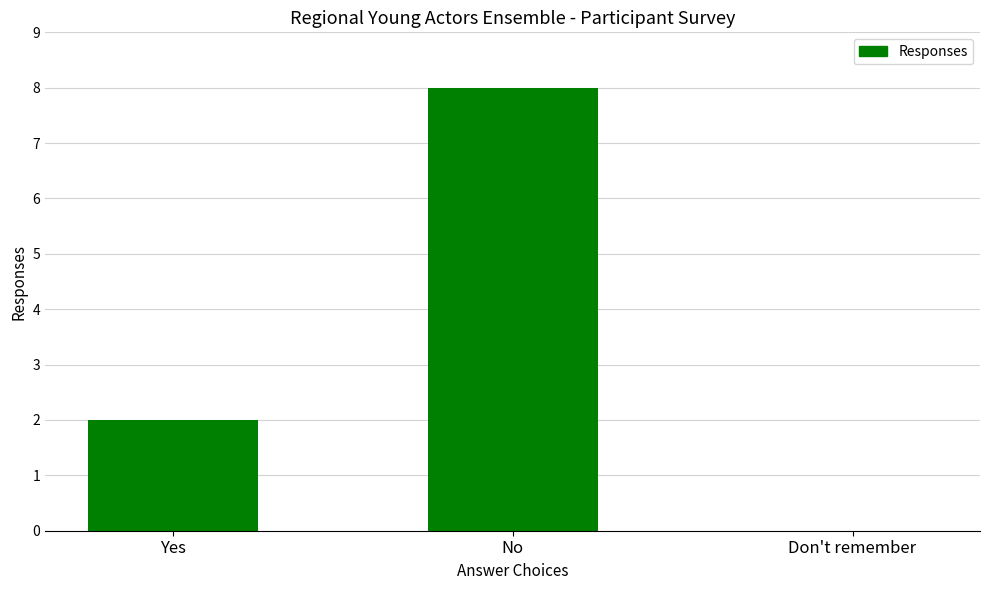

Is it true that the value at Yes is 1?

False